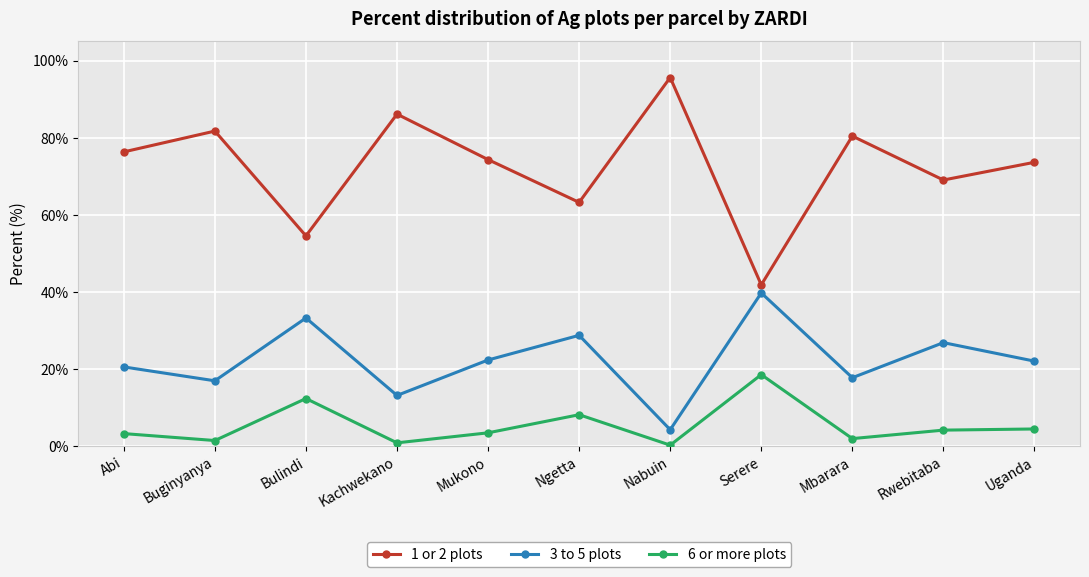

Is it true that 3 to 5 plots equals 17.1 at Kachwekano?

False